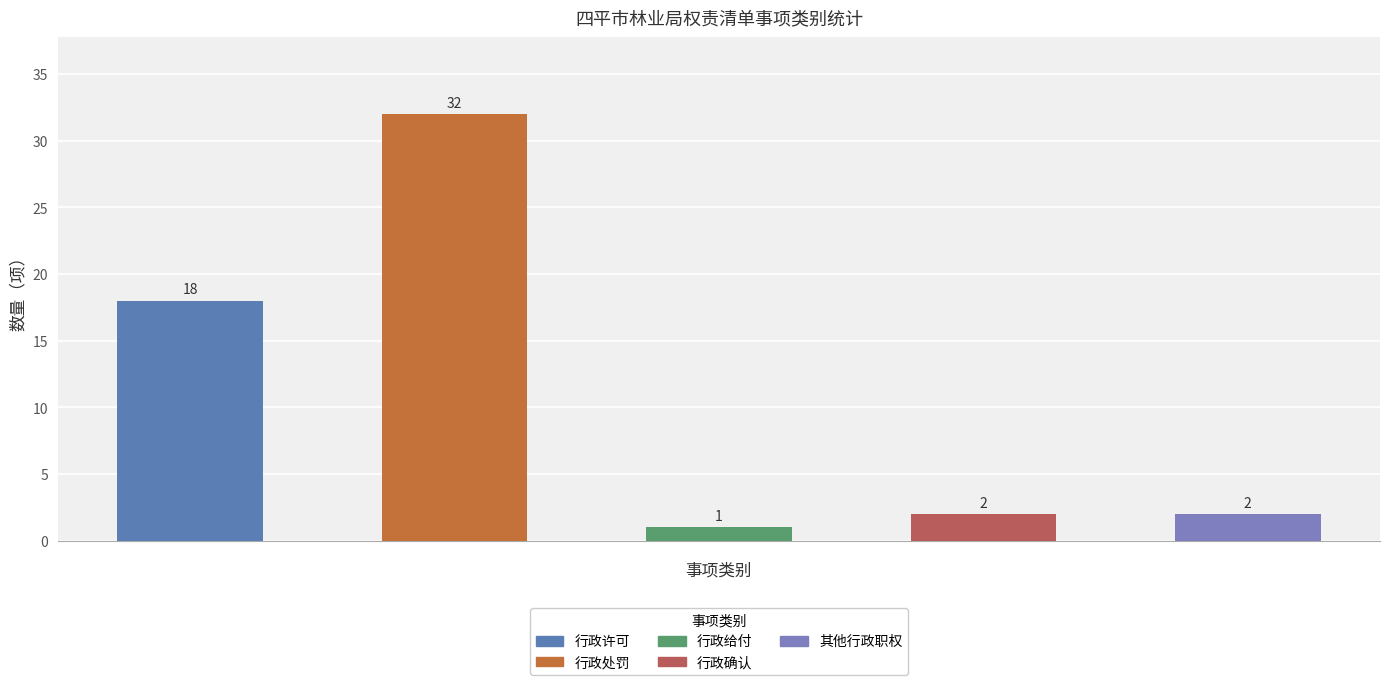

Rank the categories by value from highest to lowest.

行政处罚, 行政许可, 行政确认, 其他行政职权, 行政给付